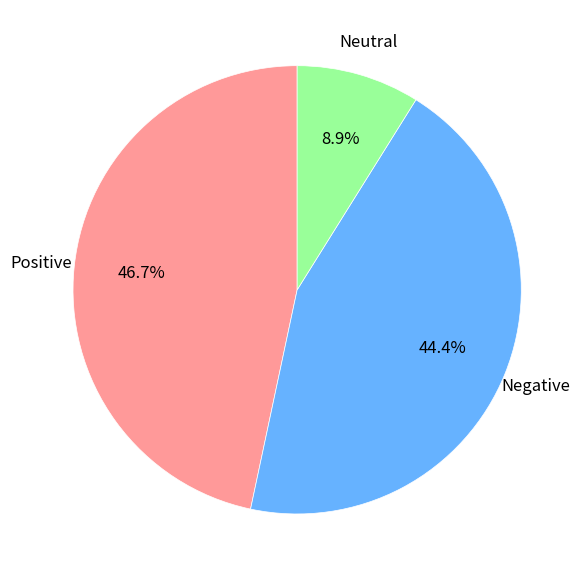

Is there any slice that represents more than half of the pie?

No